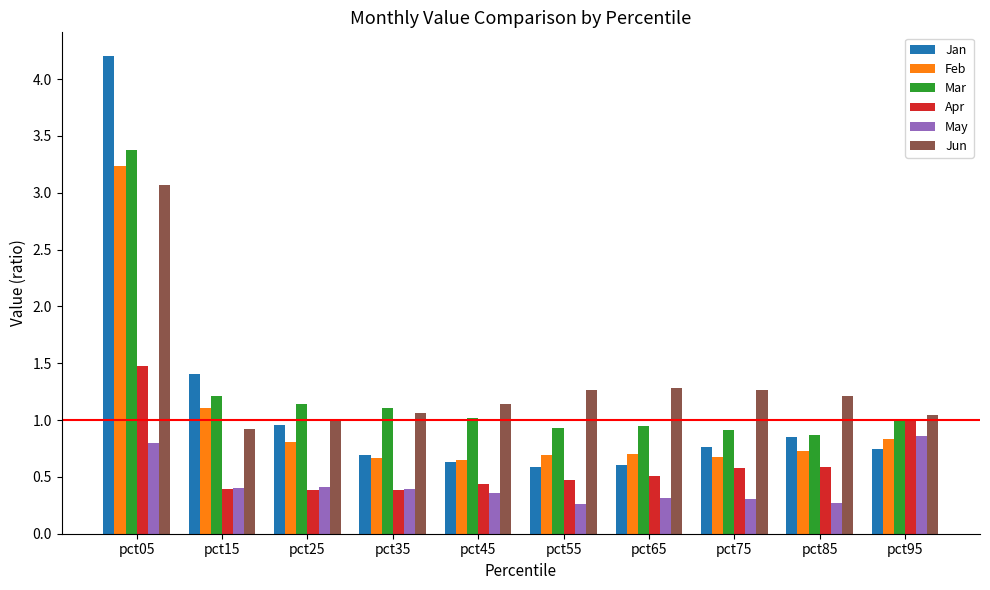

What is the spread (max minus min) of values at pct95?

0.3